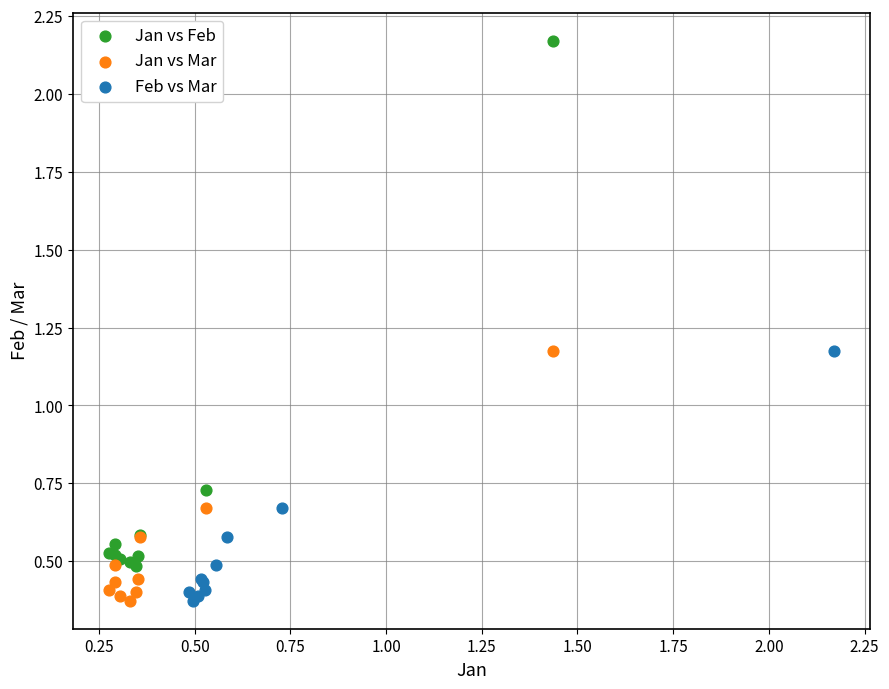

Which series has the widest spread of Y values?

Jan vs Feb